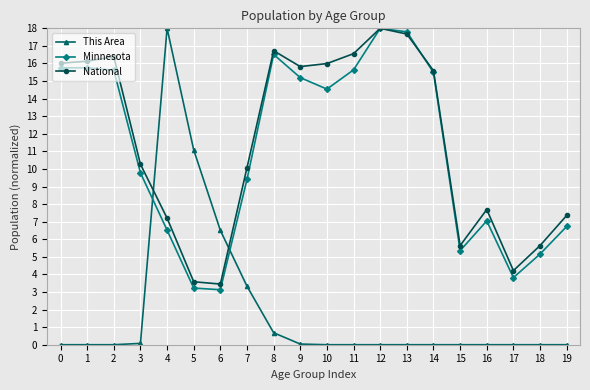

True or false: Minnesota has more than 2 points higher than both neighbors.

True